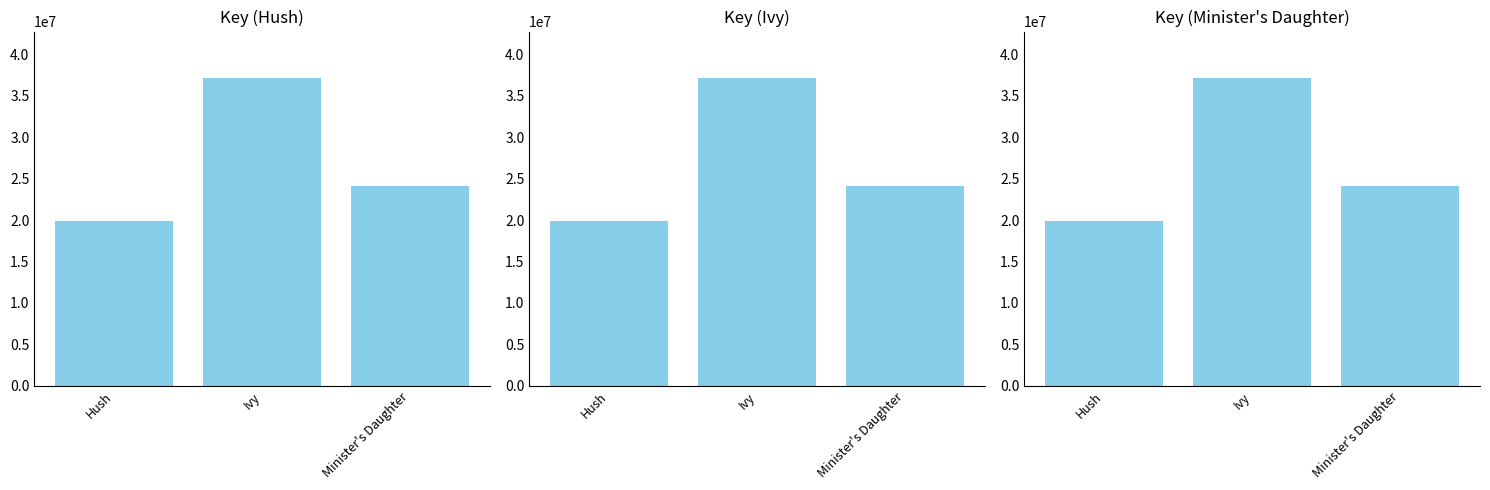

True or false: the data shows 11252373 at Hush.

False